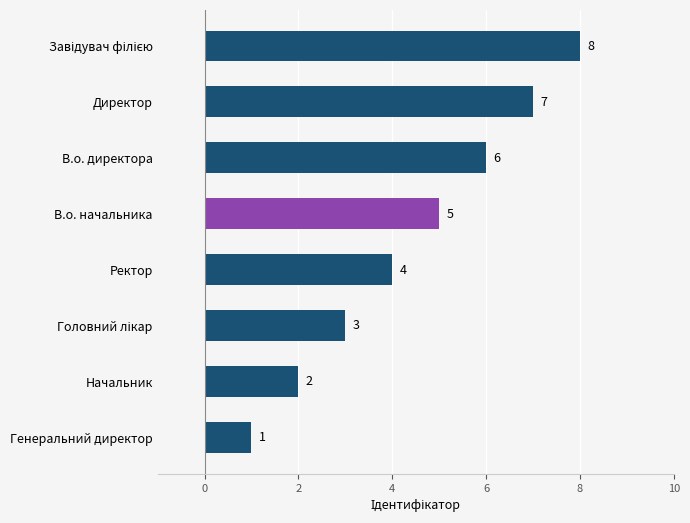

Count the values in the range 3 to 7.

5